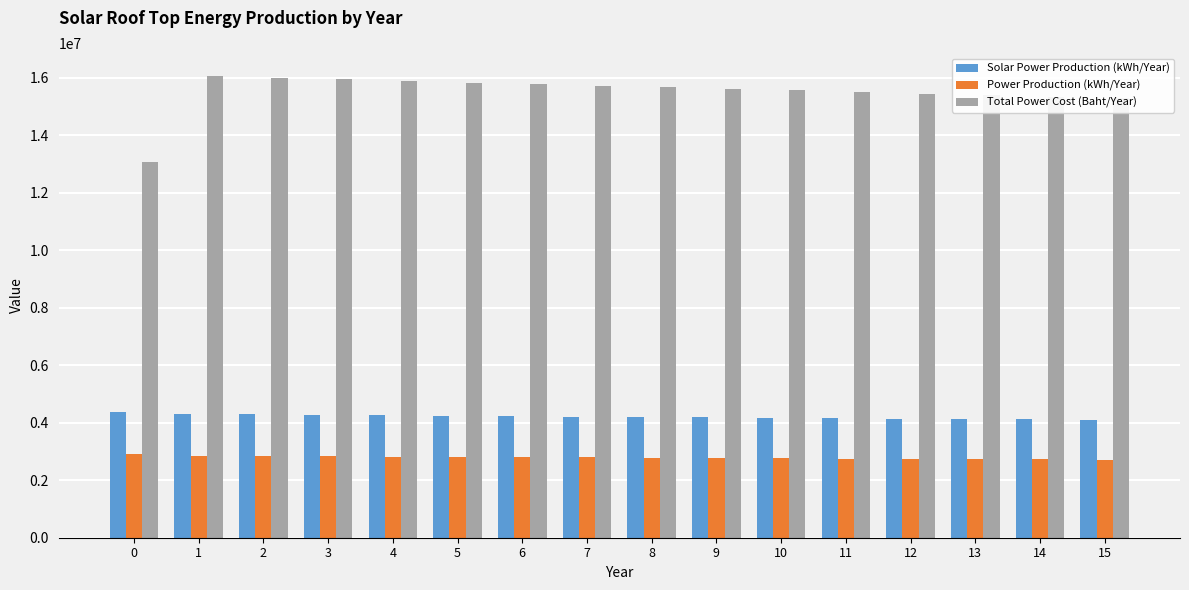

What are all the series names shown in the legend?

Solar Power Production (kWh/Year), Power Production (kWh/Year), Total Power Cost (Baht/Year)